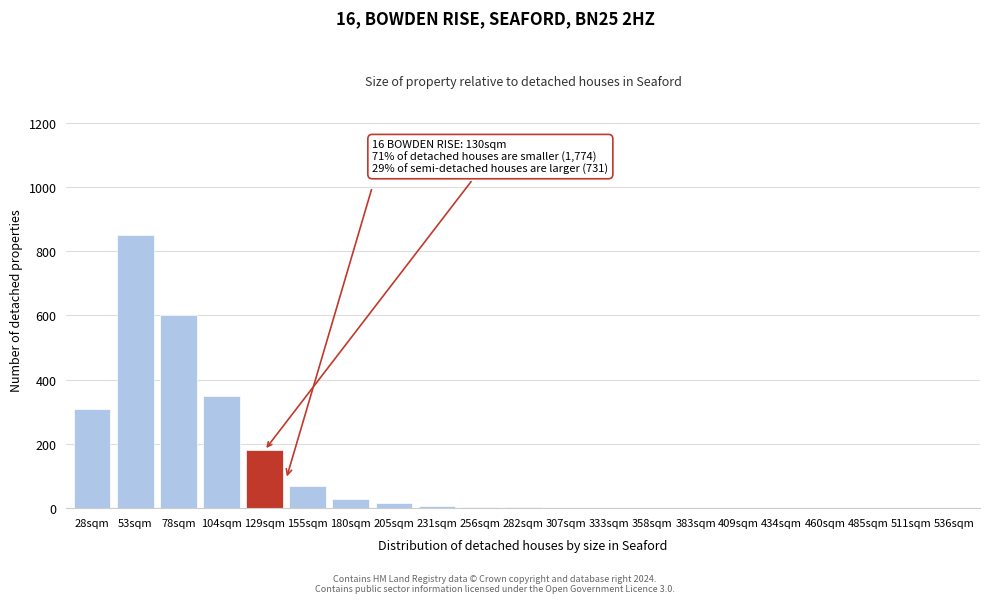

The value at 78sqm is 600. True or false?

True